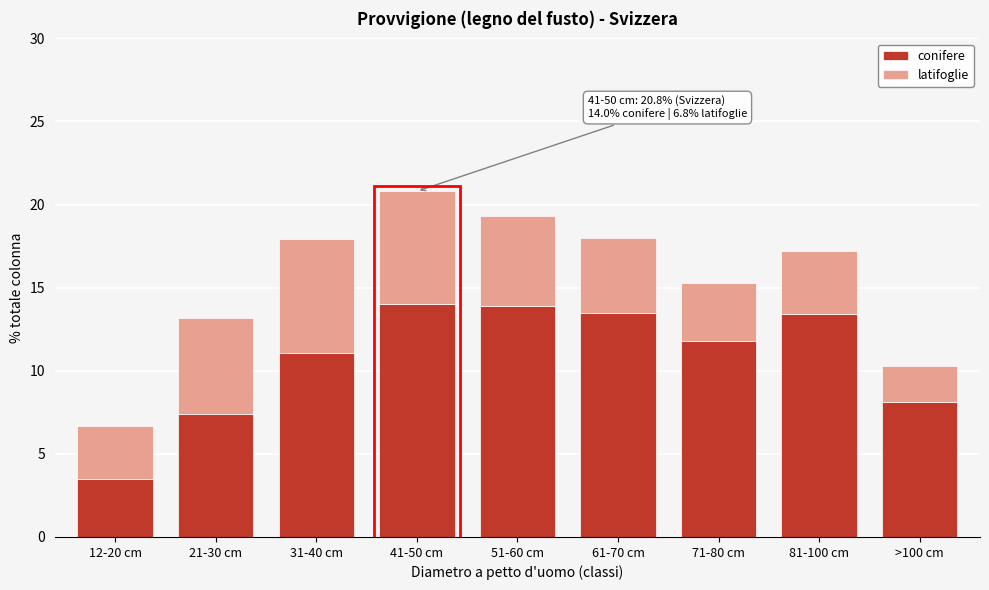

What is the difference between the maximum and minimum values in the conifere series?

10.5